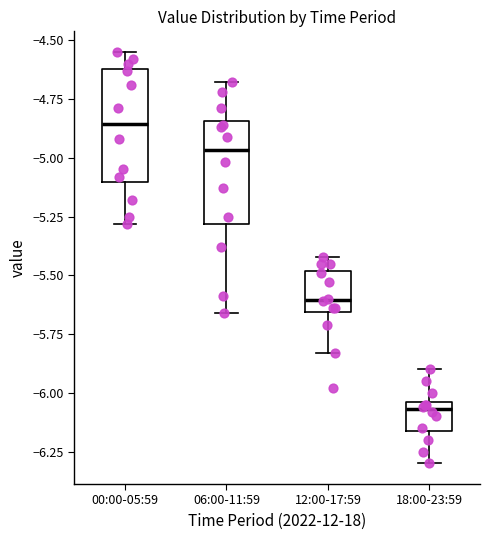

Reading left to right, transcribe this box plot: for each box, give where its median line is, the range the box spans, and where its two whiskers end, as read against the y-axis. The values are not printed on the chart, so give them approximately, as read against the axis.

00:00-05:59: median -4.85, box -5.10 to -4.60, whiskers -5.30 to -4.55
06:00-11:59: median -4.95, box -5.30 to -4.85, whiskers -5.65 to -4.70
12:00-17:59: median -5.60, box -5.65 to -5.50, whiskers -5.85 to -5.40
18:00-23:59: median -6.05 (just below the box's upper edge), box -6.15 to -6.05, whiskers -6.30 to -5.90